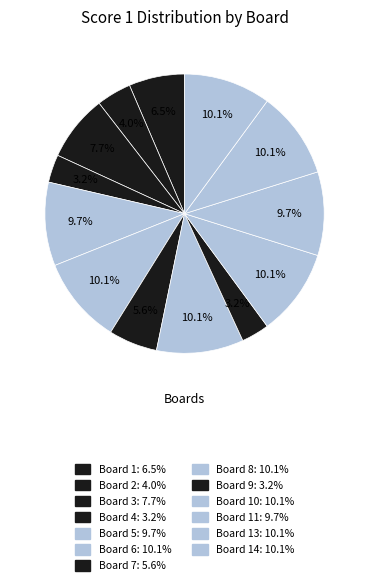

How many segments does this pie chart have?

13